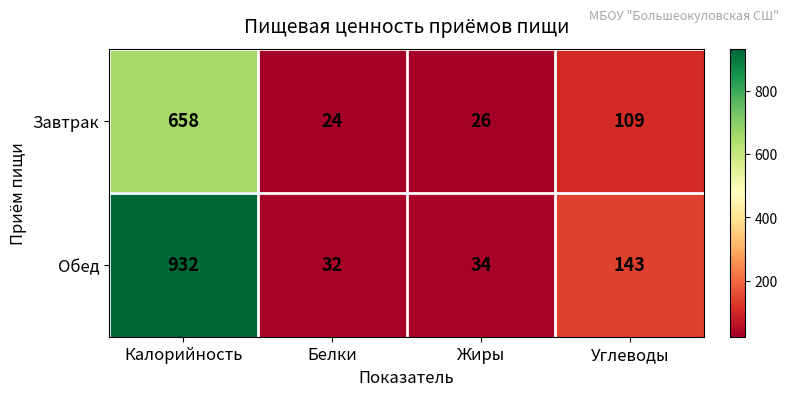

What is the difference between the second highest and minimum values in the Завтрак series?

85